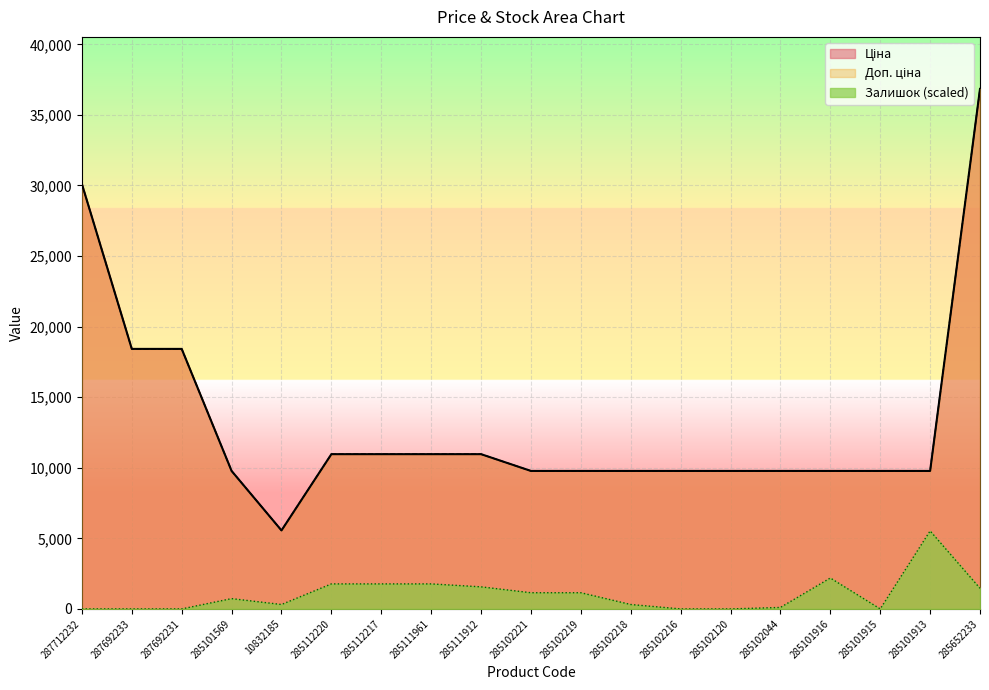

What is the label of the 13th point from the right?

285112217